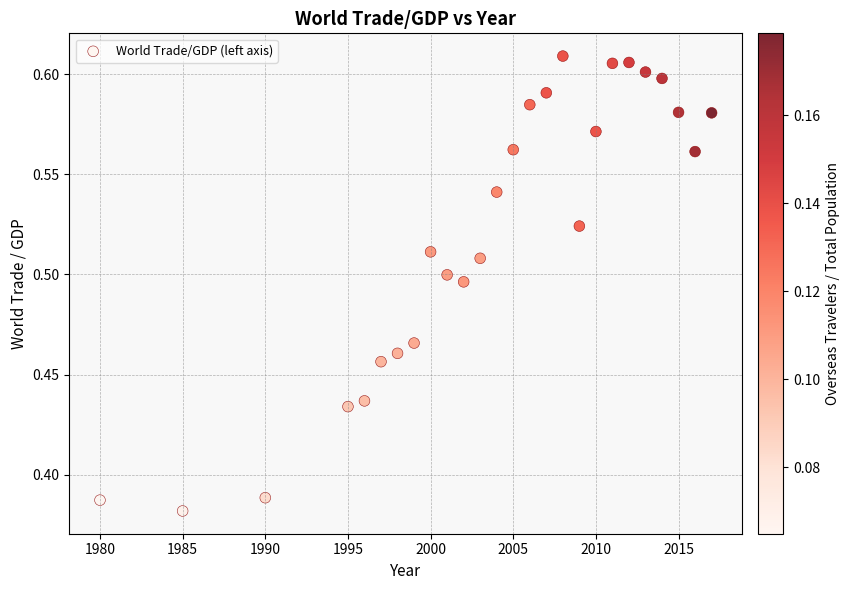

What is the range of X values (max minus min)?

37.0